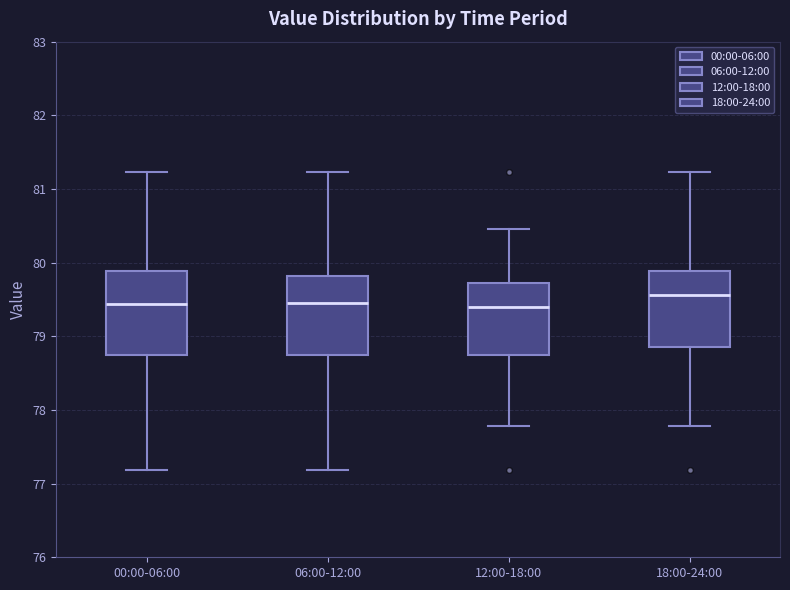

Reading left to right, transcribe this box plot: for each box, give where its median line is, the range the box spans, and where its two whiskers end, as read against the y-axis. The values are not printed on the chart, so give them approximately, as read against the axis.

00:00-06:00: median 79.4, box 78.7 to 79.9, whiskers 77.2 to 81.2
06:00-12:00: median 79.5, box 78.7 to 79.8, whiskers 77.2 to 81.2
12:00-18:00: median 79.4, box 78.7 to 79.7, whiskers 77.8 to 80.5
18:00-24:00: median 79.6, box 78.9 to 79.9, whiskers 77.8 to 81.2